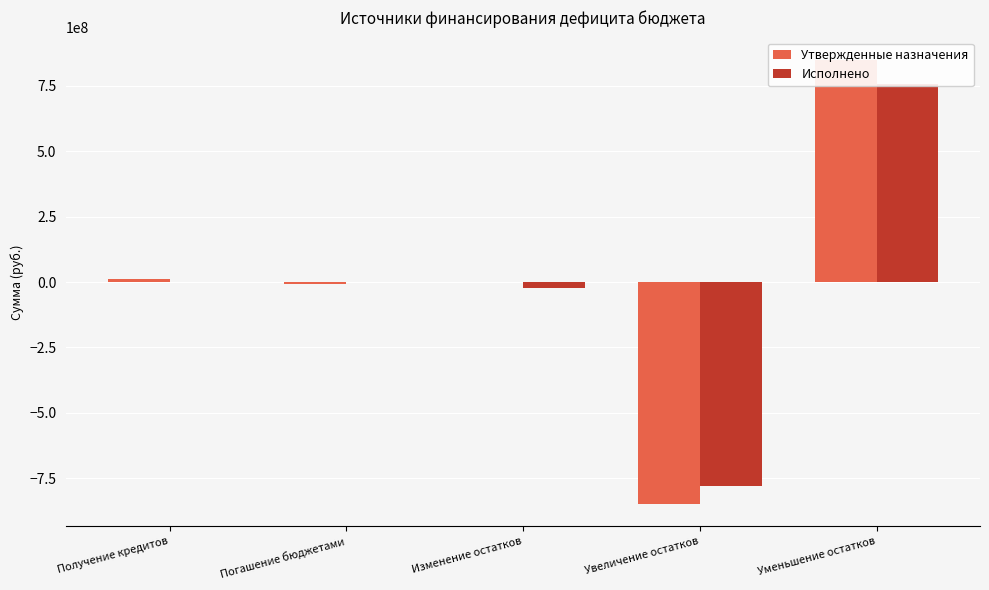

How many bars are there in each group?

2